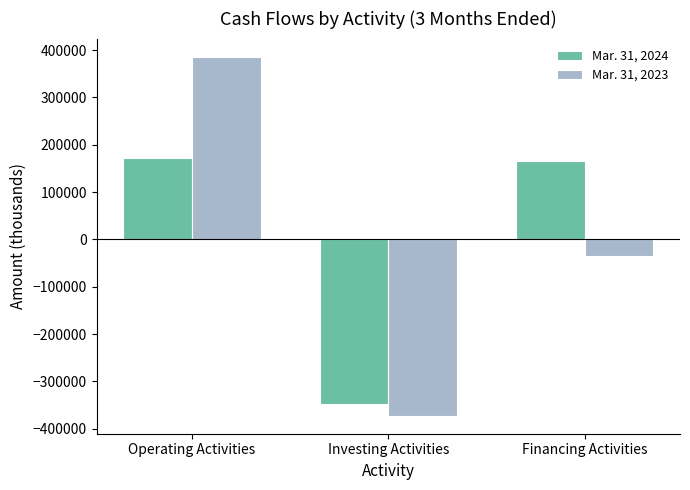

What is the label of the 1st bar from the left?

Operating Activities